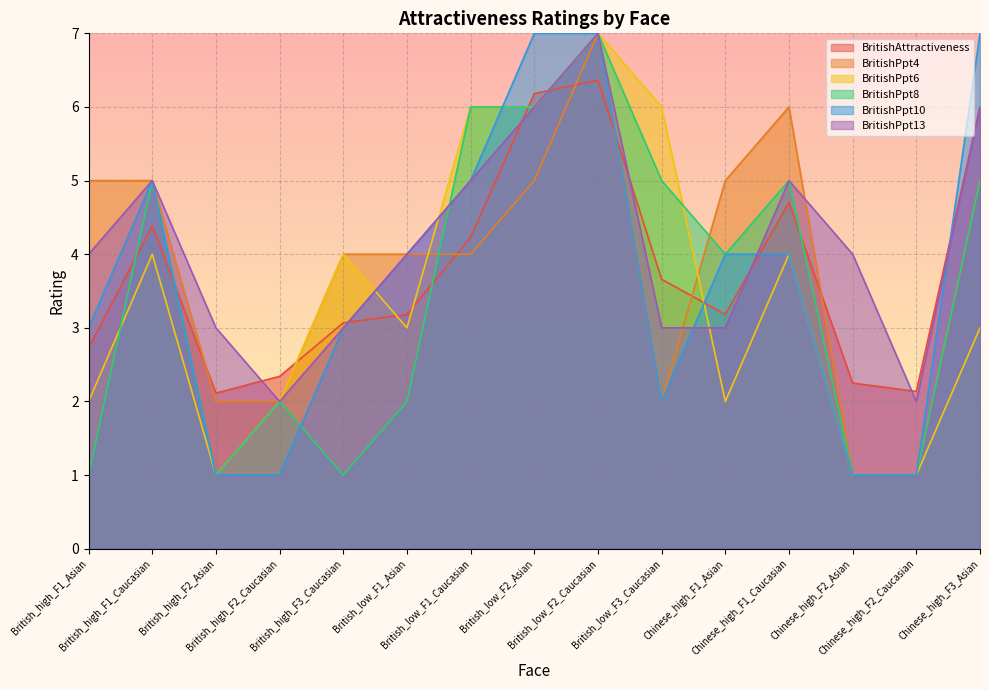

What is the difference between the highest and lowest values at British_high_F2_Caucasian?

1.3